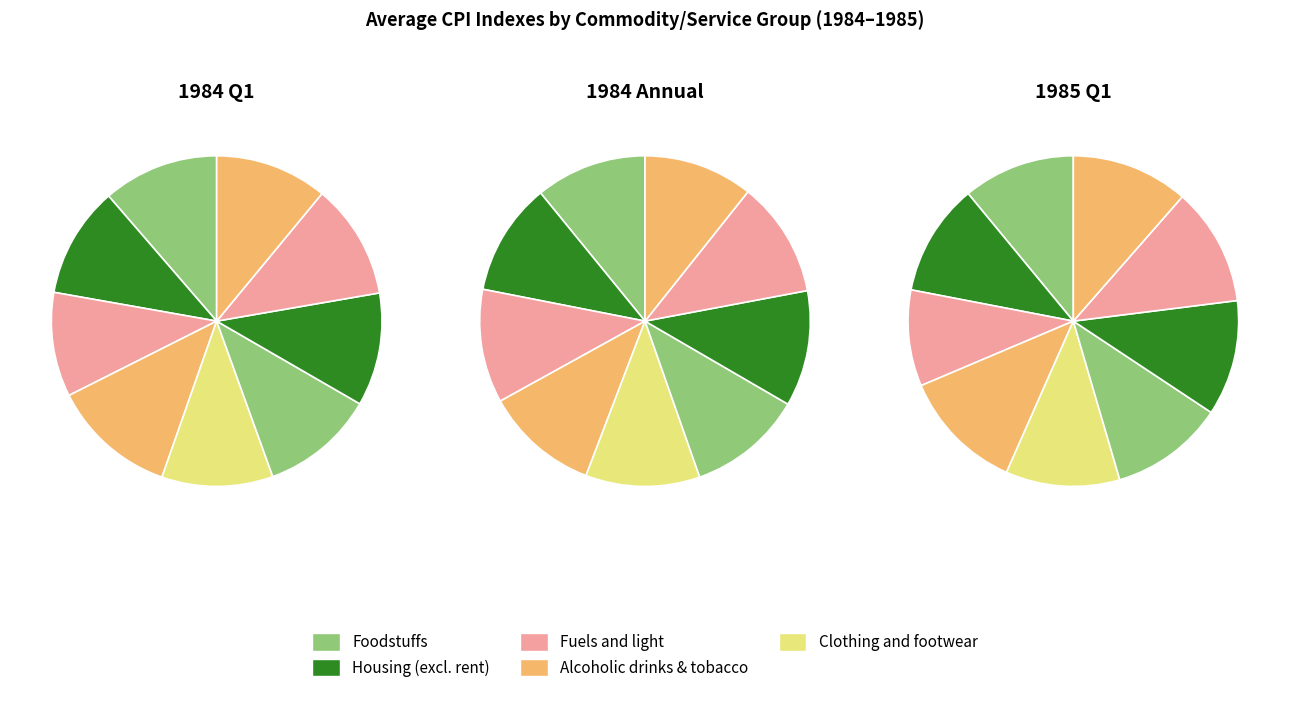

Which has a higher value, values_1984 or values_1985?

values_1984